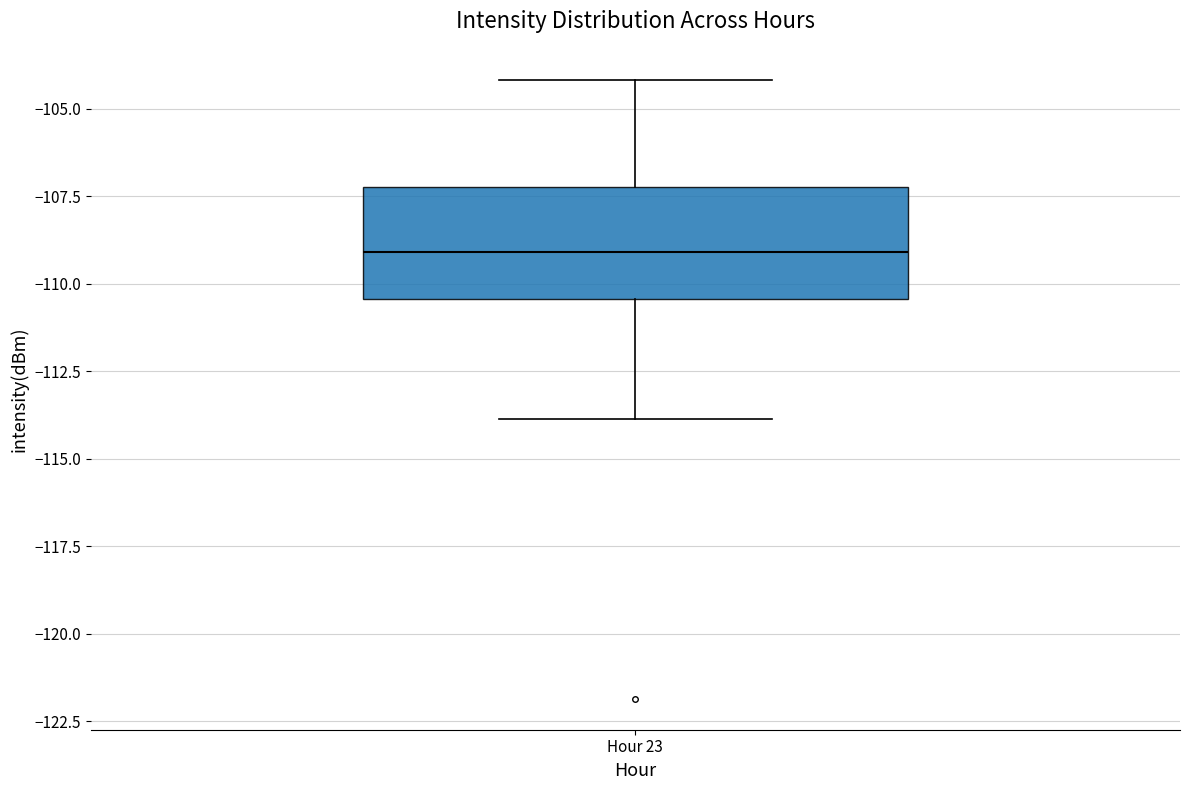

Transcribe this box plot: give where the median line is, the range the box spans, and where the two whiskers end, as read against the y-axis. The values are not printed on the chart, so give them approximately, as read against the axis.

median -109.0, box -110.5 to -107.0, whiskers -114.0 to -104.0